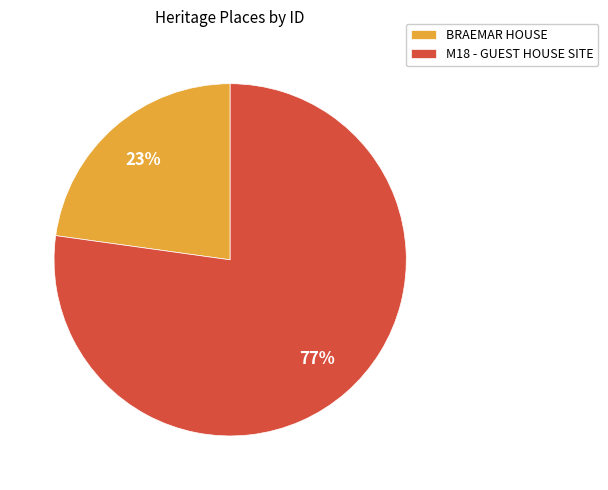

Combined, do M18 - GUEST HOUSE SITE and BRAEMAR HOUSE account for over 50%?

Yes